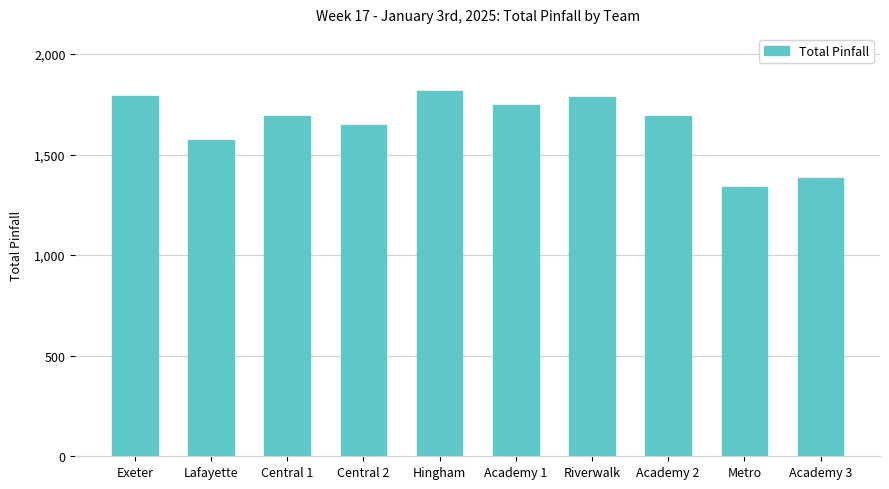

Which label corresponds to the largest value in the chart?

Hingham